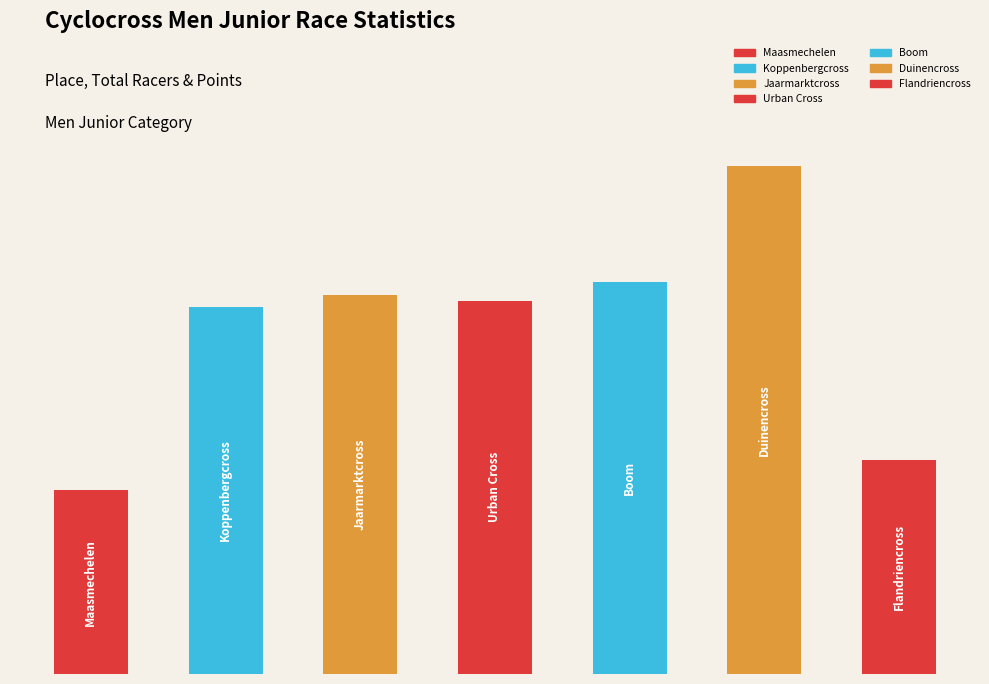

Does the chart contain any negative values?

No